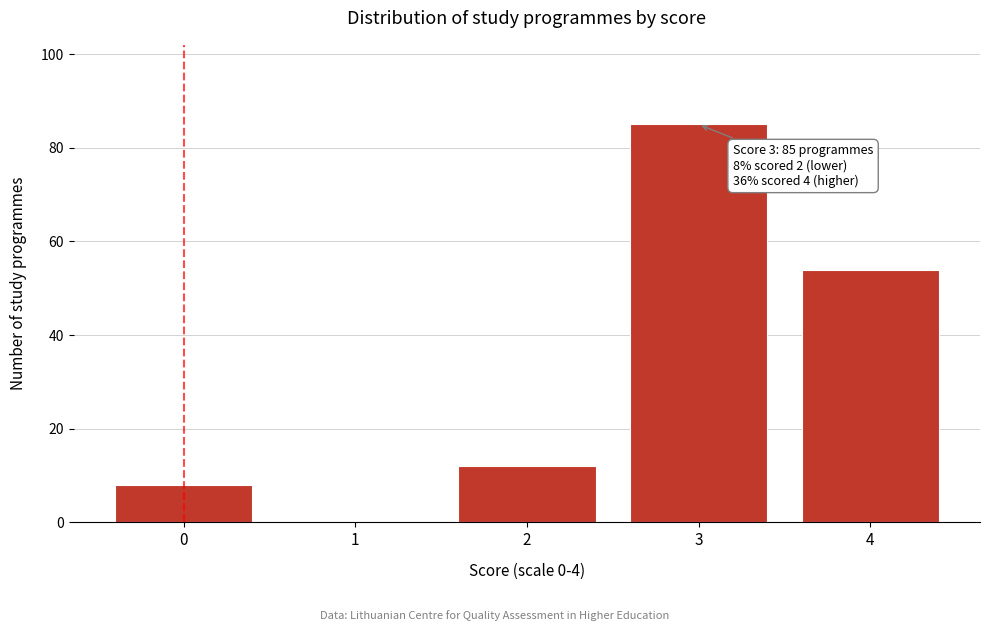

Reading right to left, what are all the values shown in this chart?

4=54	3=85	2=12	1=0	0=8